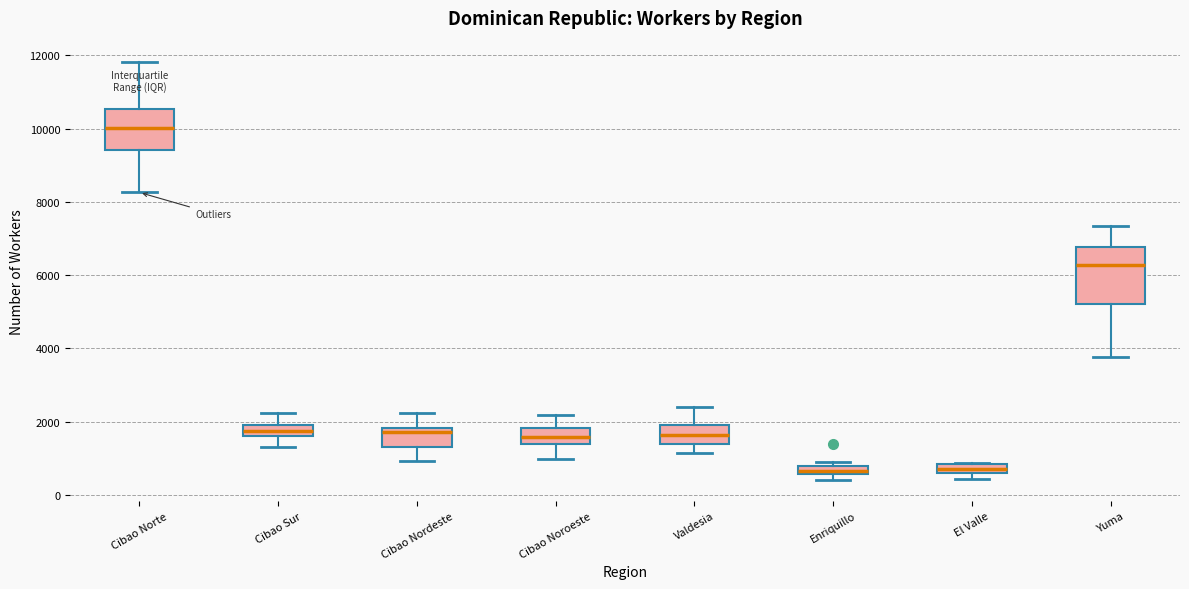

Comparing the boxes themselves (not the whiskers), which one is the tallest?

Yuma